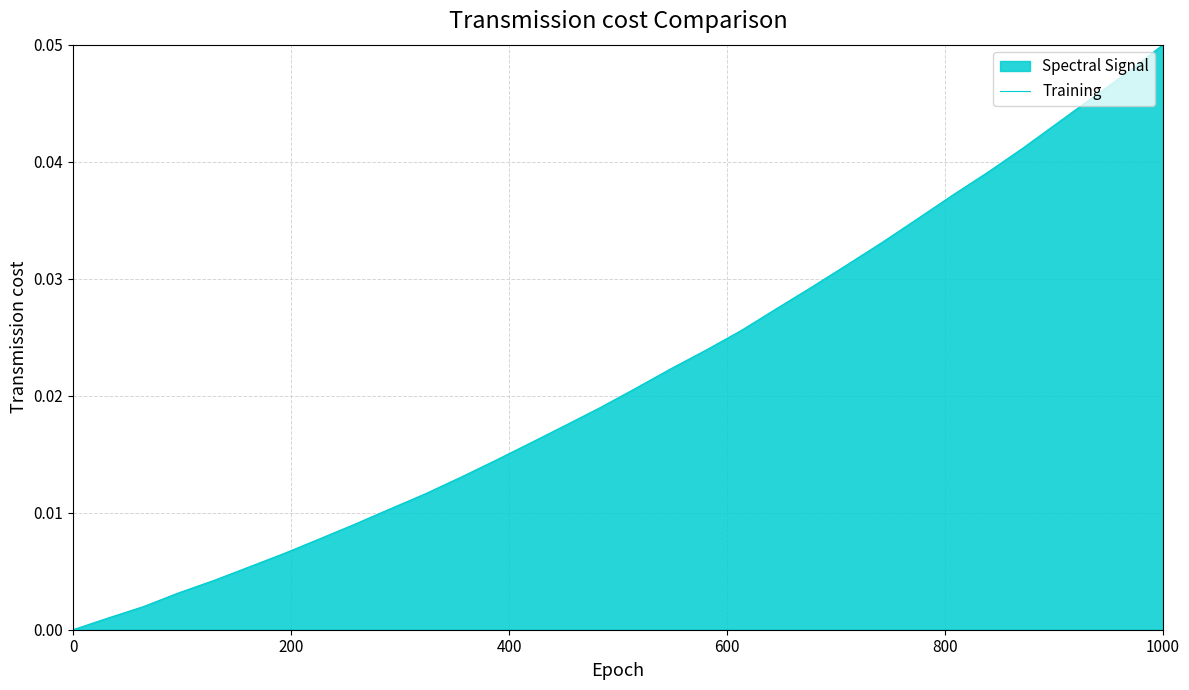

Which category has the highest value across all series?

1000